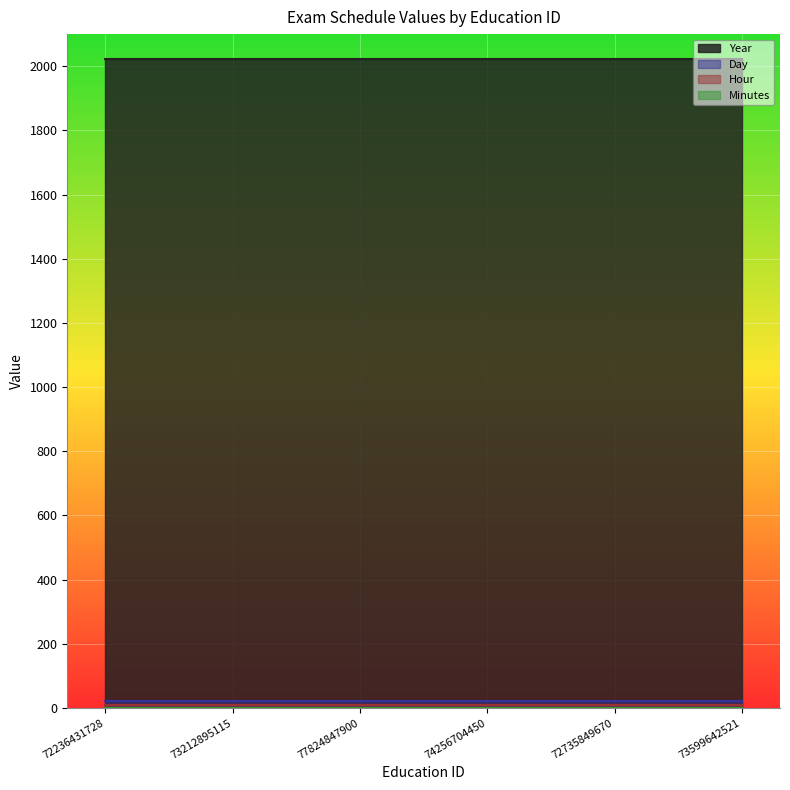

Which series has the largest total across all categories?

Year